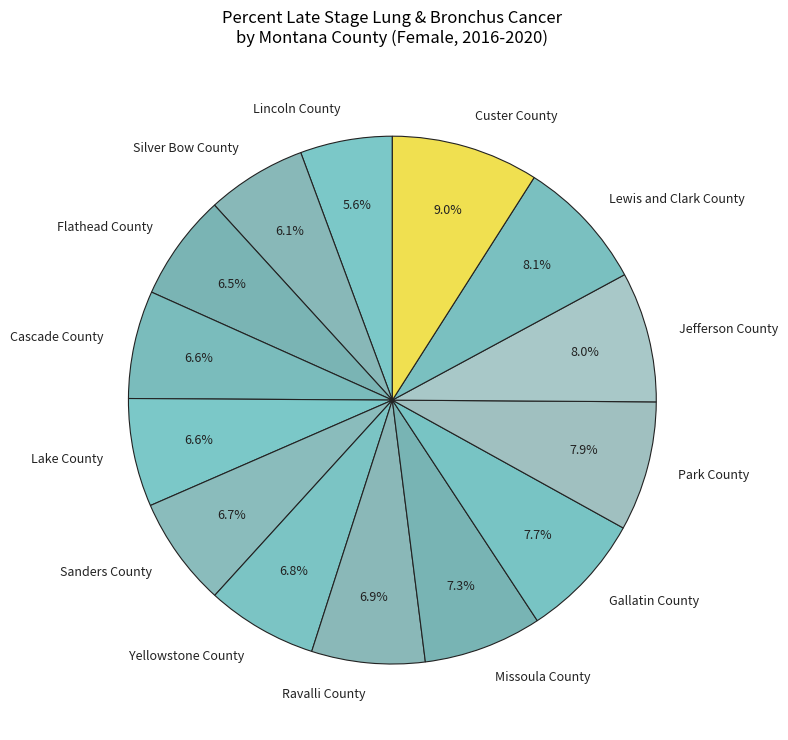

What is the largest slice in the pie chart?

Custer County